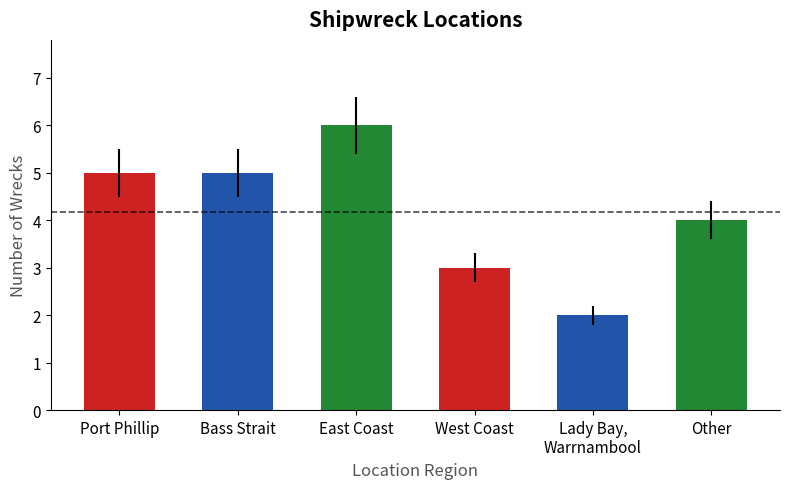

What is the difference between the values at West Coast and Lady Bay,
Warrnambool?

1